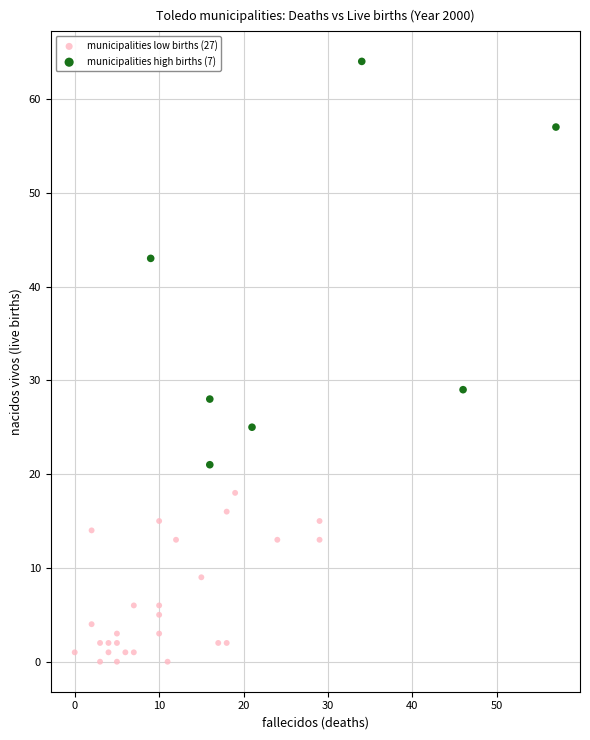

Which series contains the highest Y value?

municipalities high births (7)